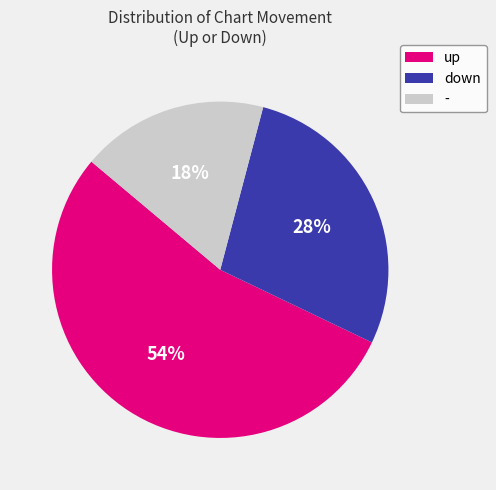

How many segments does this pie chart have?

3